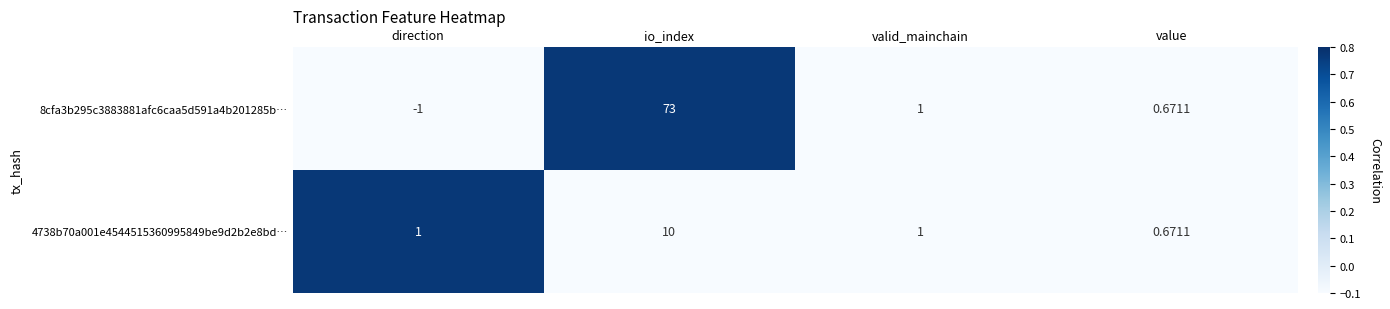

At which category is the sum across all series the highest?

io_index